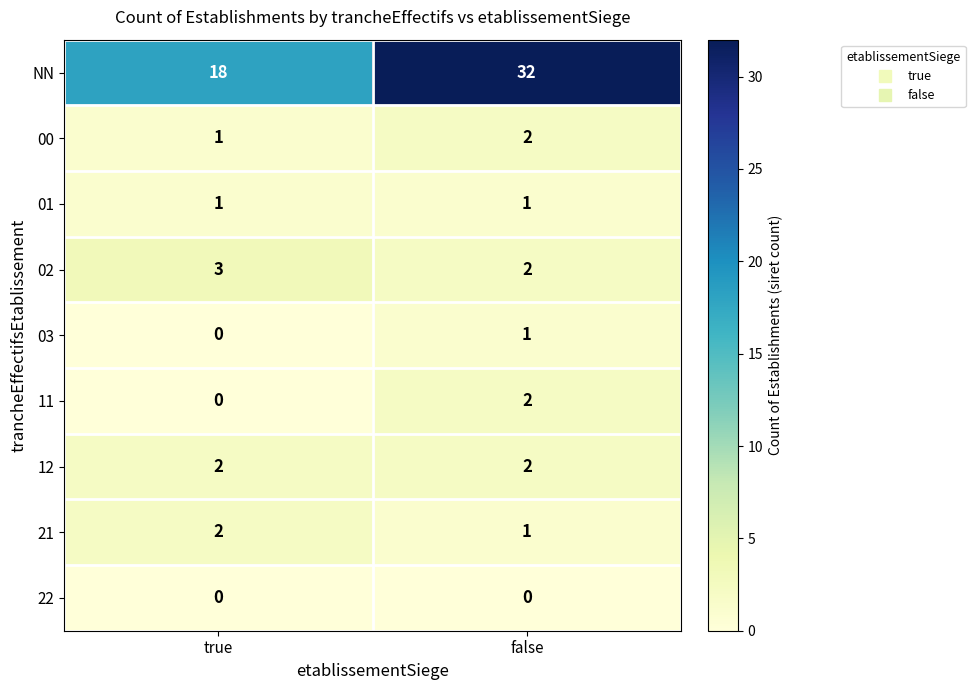

Count the number of categories in the chart.

2